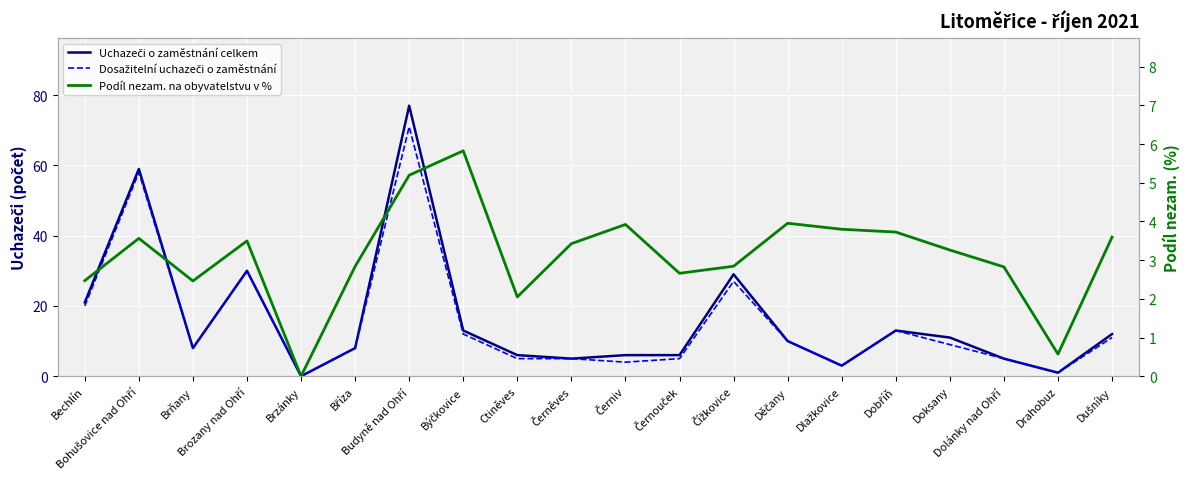

What is the value of the Podíl nezam. na obyvatelstvu v % point at the 4th from the left?

3.5